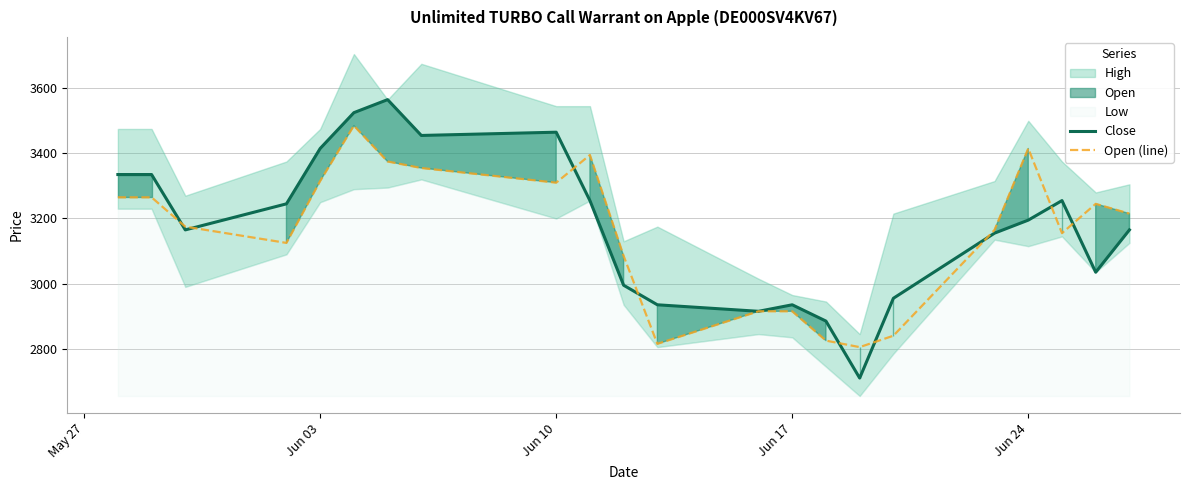

How many data points in Open (line) are less than 3215?

11